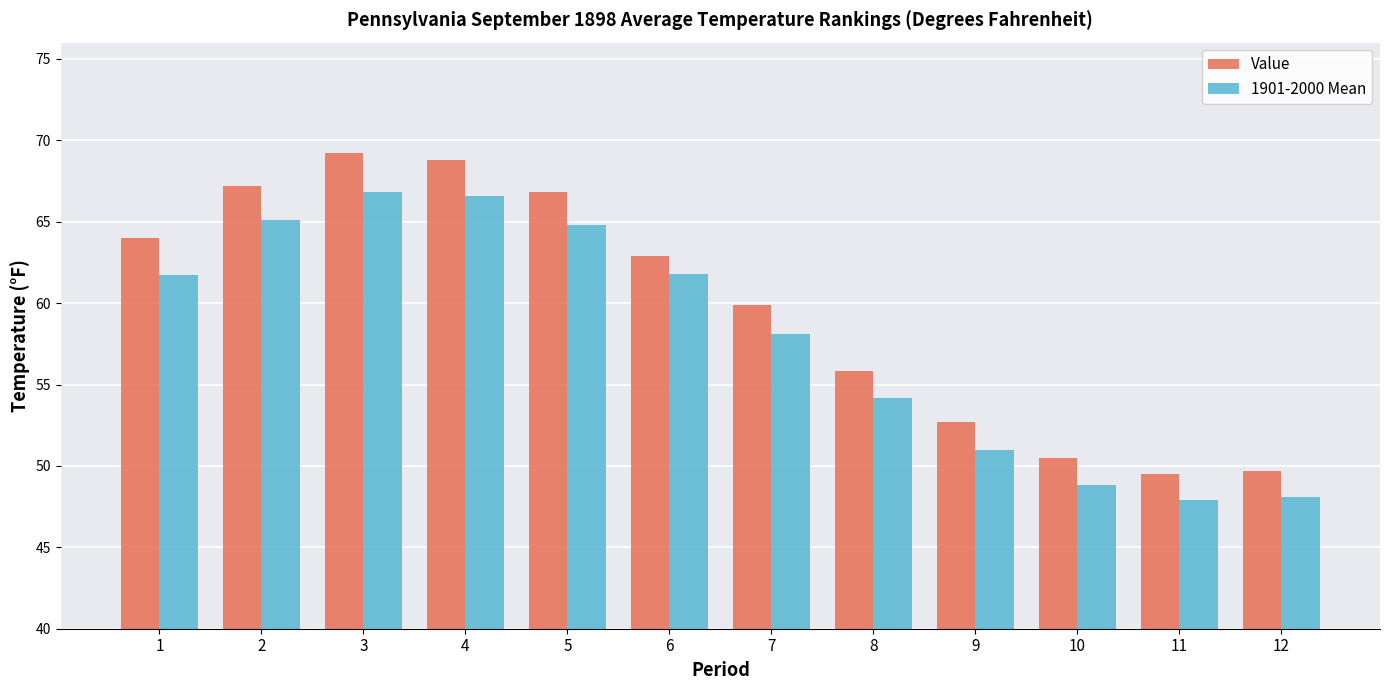

At which label is Value closest to 59?

7